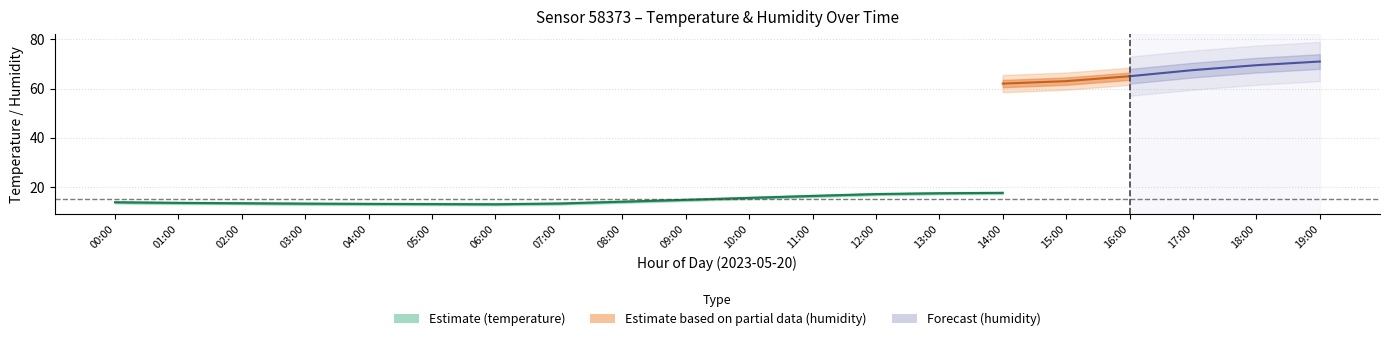

What is the label of the 3rd point from the right?

17:00